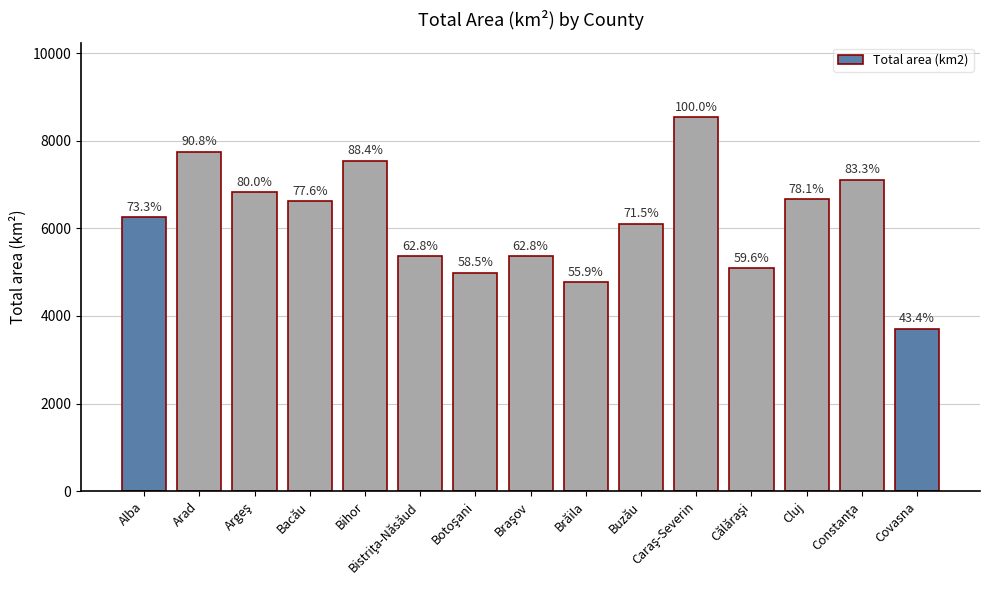

Rank the categories by value from highest to lowest.

Caraş-Severin, Arad, Bihor, Constanţa, Argeş, Cluj, Bacău, Alba, Buzău, Braşov, Bistriţa-Năsăud, Călăraşi, Botoşani, Brăila, Covasna